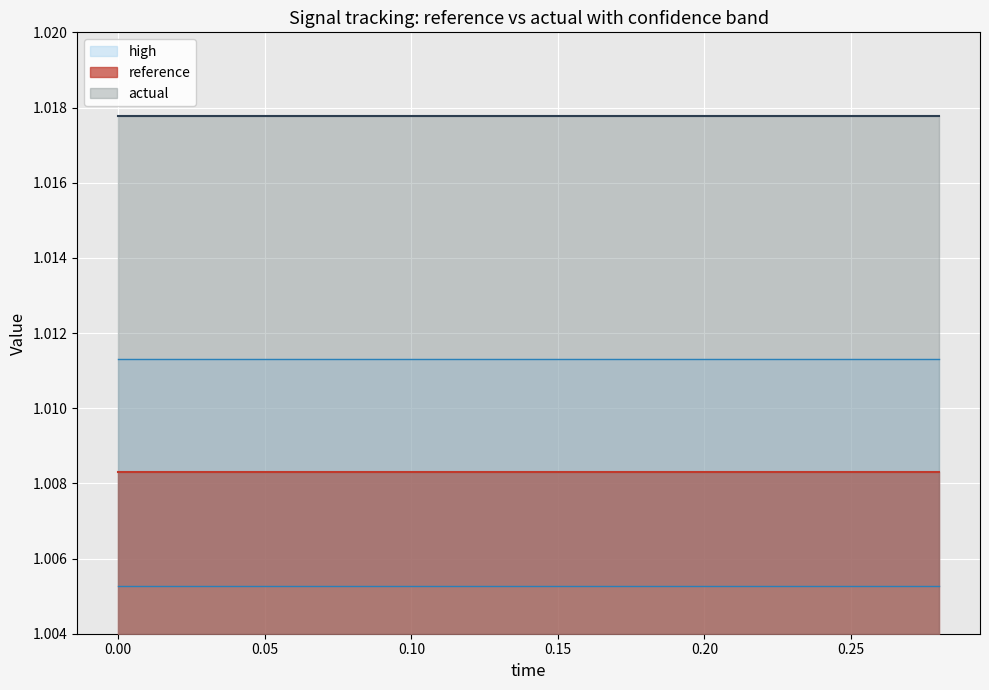

True or false: reference has more than 0 points higher than both neighbors.

False